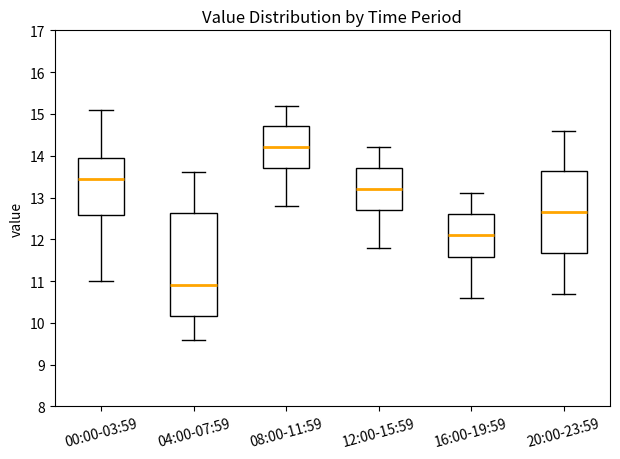

Which box has the lowest median line?

04:00-07:59